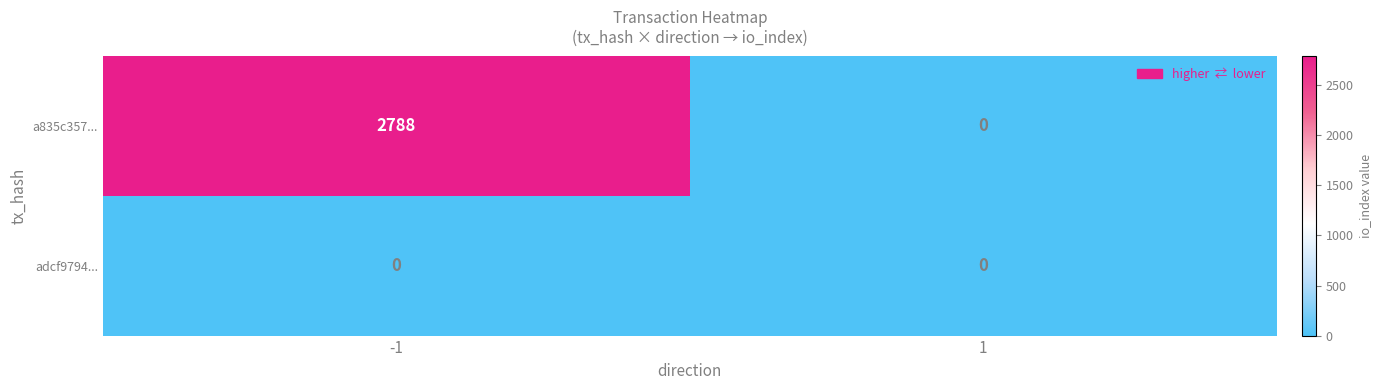

Reading left to right, list all the values displayed in this chart.

a835c357...: 2788	0
adcf9794...: 0	0